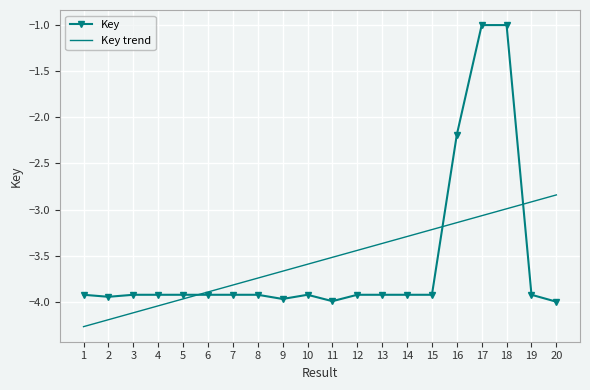

Which label corresponds to the smallest value in the chart?

1